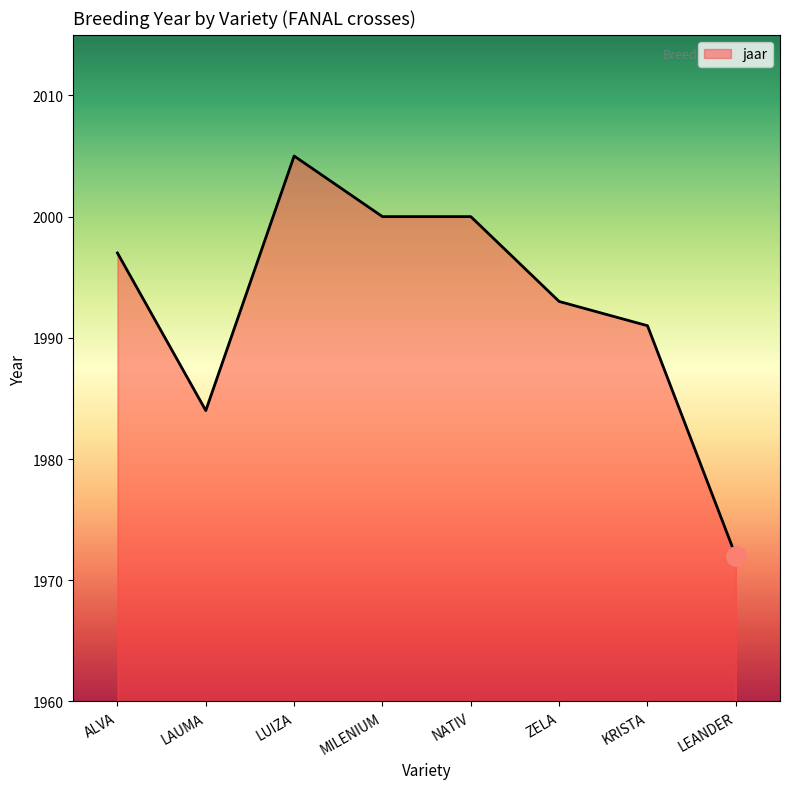

True or false: the data shows 2601 at MILENIUM.

False